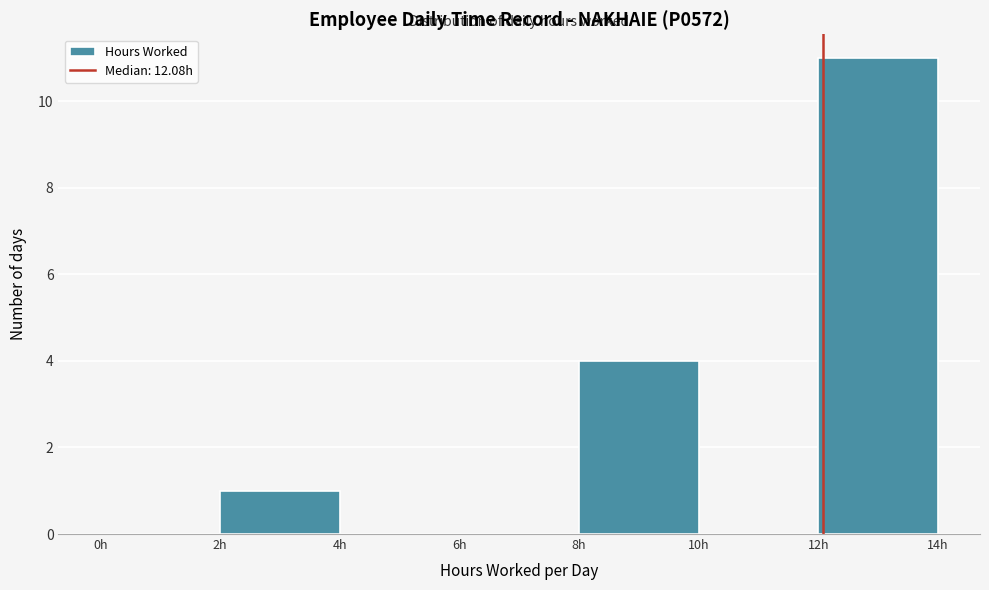

Reading left to right, transcribe this chart: for each bar, give the range it covers on the x-axis and its height. The values are not printed on the chart, so give them approximately, as read against the axis.

0 to 2: 0
2 to 4: 1
4 to 6: 0
6 to 8: 0
8 to 10: 4
10 to 12: 0
12 to 14: 11